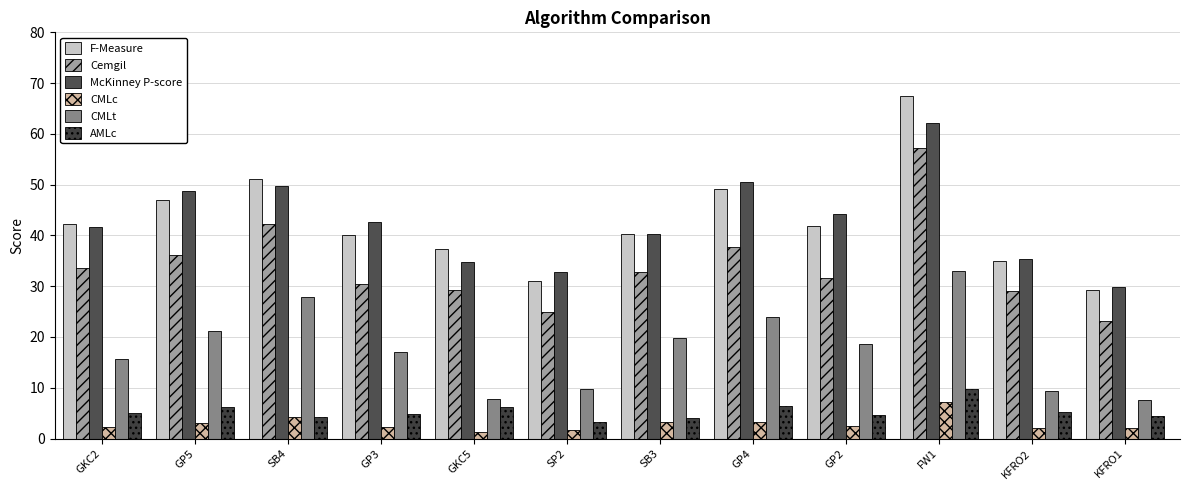

Reading left to right, what are all the values shown in this chart?

F-Measure: GKC2=42.2	GP5=47.0	SB4=51.2	GP3=40.2	GKC5=37.3	SP2=31.0	SB3=40.3	GP4=49.1	GP2=41.8	FW1=67.6	KFRO2=35.0	KFRO1=29.3
Cemgil: GKC2=33.5	GP5=36.1	SB4=42.3	GP3=30.4	GKC5=29.2	SP2=24.9	SB3=32.7	GP4=37.7	GP2=31.6	FW1=57.2	KFRO2=29.0	KFRO1=23.2
McKinney P-score: GKC2=41.6	GP5=48.7	SB4=49.6	GP3=42.7	GKC5=34.9	SP2=32.9	SB3=40.3	GP4=50.5	GP2=44.3	FW1=62.2	KFRO2=35.4	KFRO1=29.8
CMLc: GKC2=2.2	GP5=3.1	SB4=4.3	GP3=2.3	GKC5=1.3	SP2=1.7	SB3=3.3	GP4=3.3	GP2=2.5	FW1=7.1	KFRO2=2.0	KFRO1=2.2
CMLt: GKC2=15.6	GP5=21.2	SB4=27.9	GP3=17.0	GKC5=7.8	SP2=9.8	SB3=19.8	GP4=23.9	GP2=18.6	FW1=32.9	KFRO2=9.5	KFRO1=7.6
AMLc: GKC2=5.1	GP5=6.2	SB4=4.3	GP3=4.8	GKC5=6.2	SP2=3.2	SB3=4.0	GP4=6.5	GP2=4.7	FW1=9.7	KFRO2=5.3	KFRO1=4.4